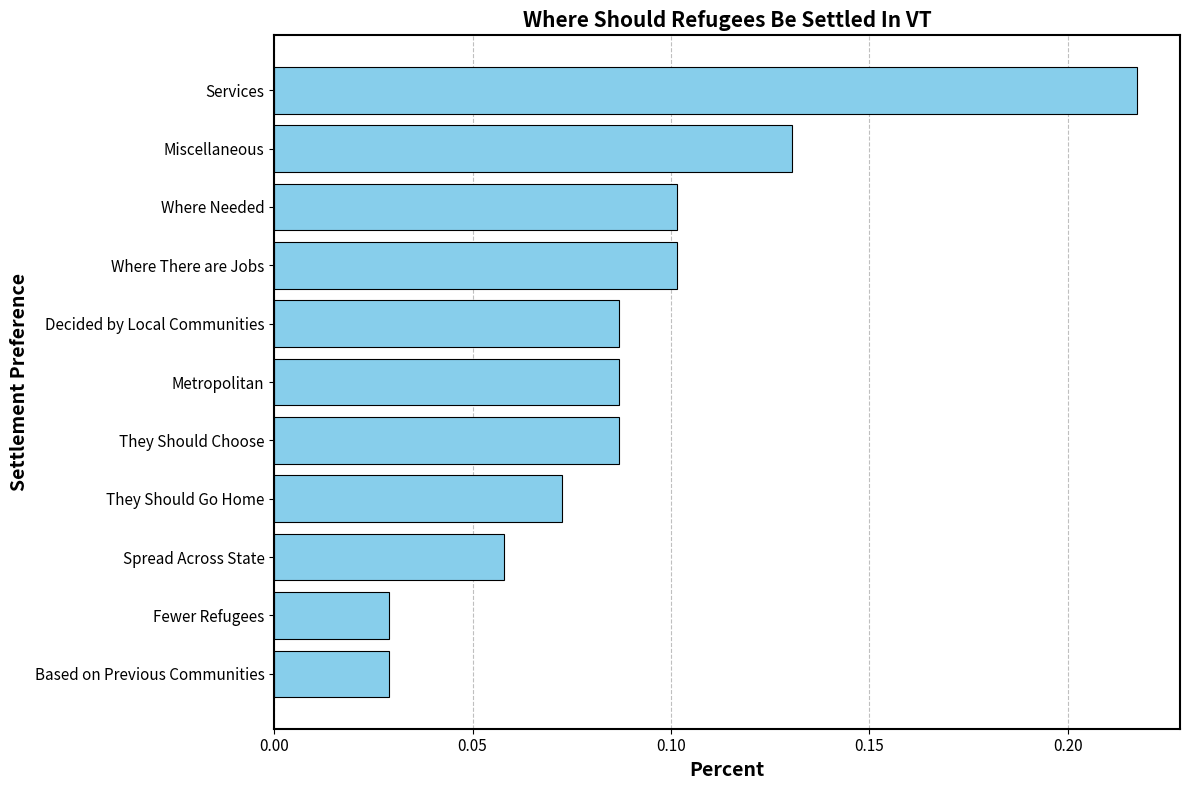

Is it true that the value at They Should Go Home is 0.1?

True